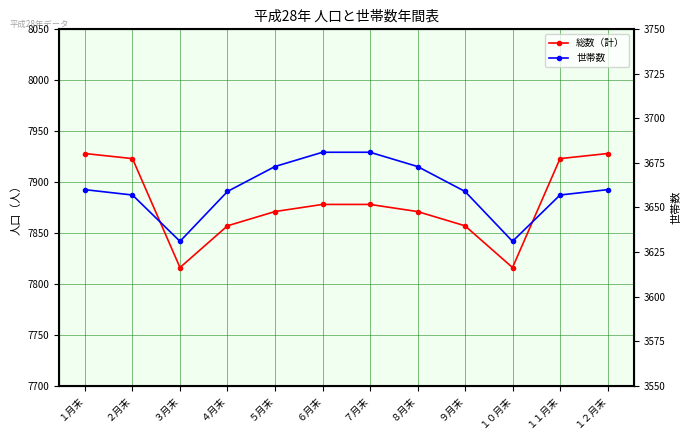

Which category has the highest value in the 世帯数 series?

６月末